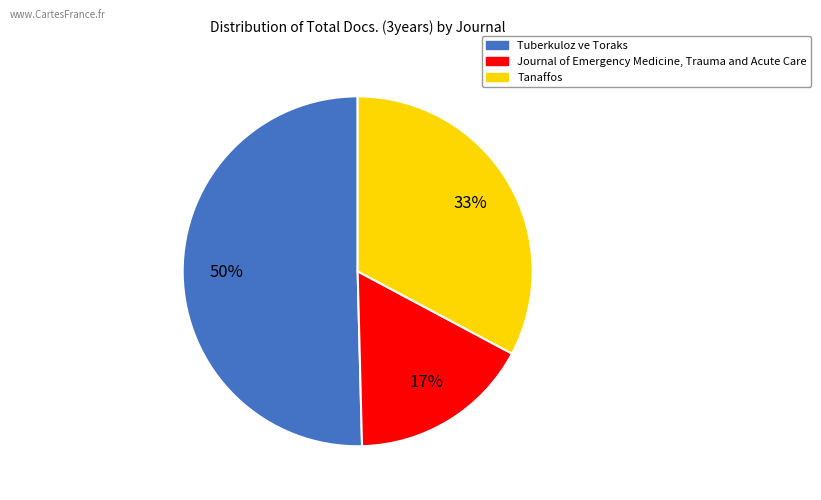

Count the number of slices in the pie.

3